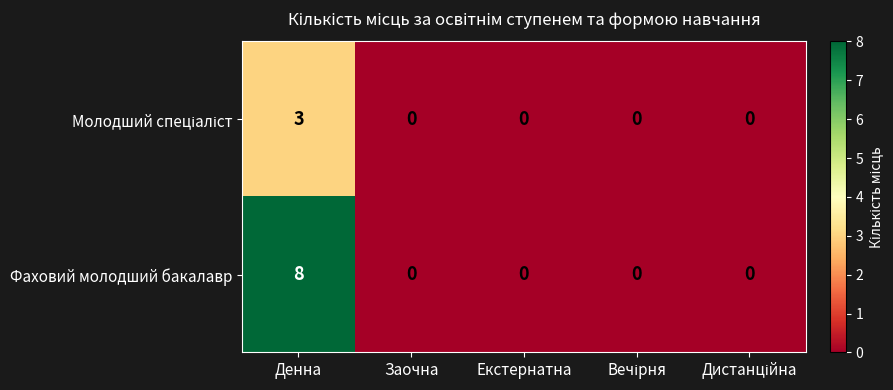

At which category is the sum across all series the highest?

Денна